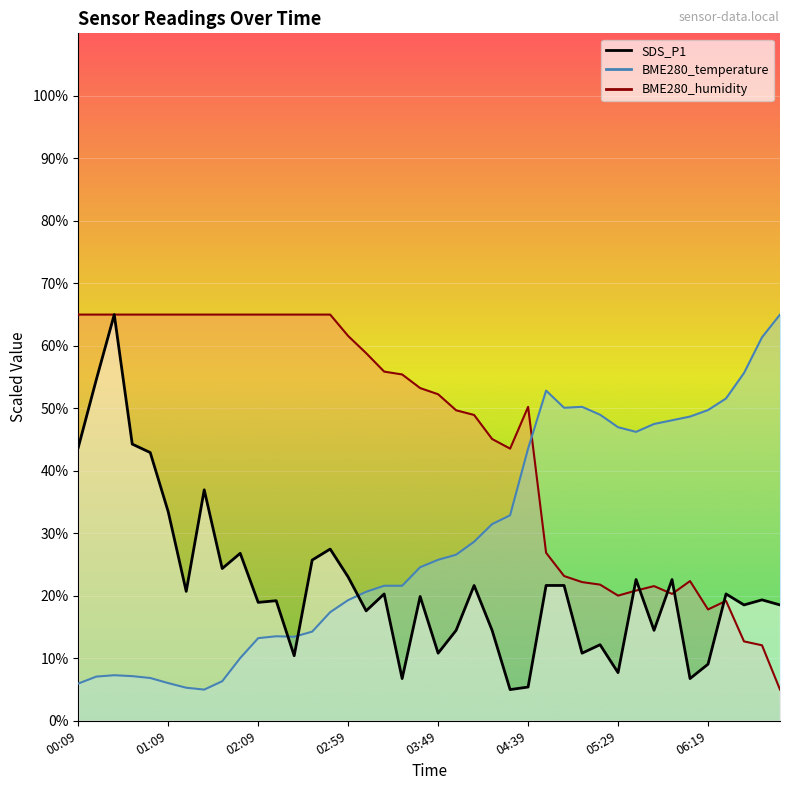

In SDS_P1, how many points are lower than both neighbors (excluding endpoints)?

13